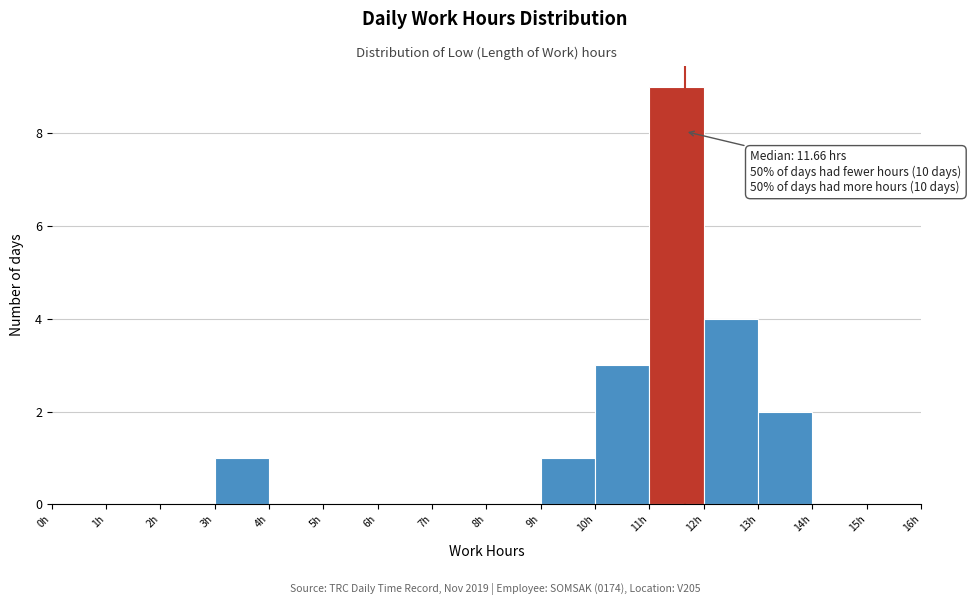

Which range on the x-axis has the tallest bar?

11 to 12